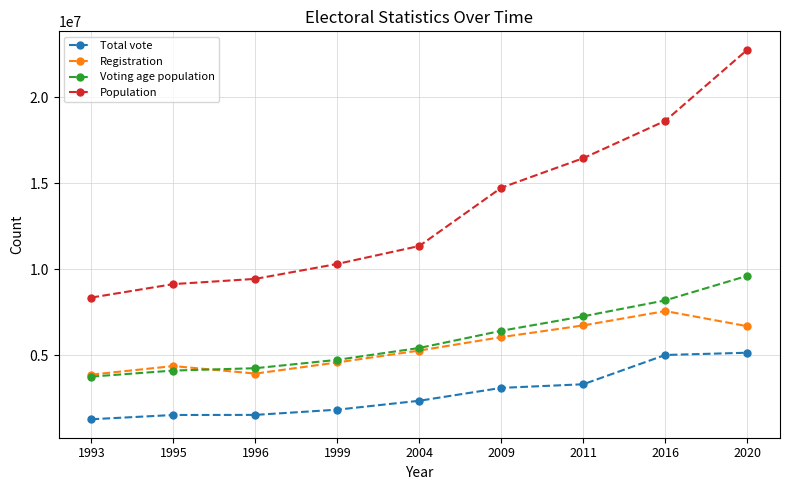

Which category has the highest value in the Population series?

2020